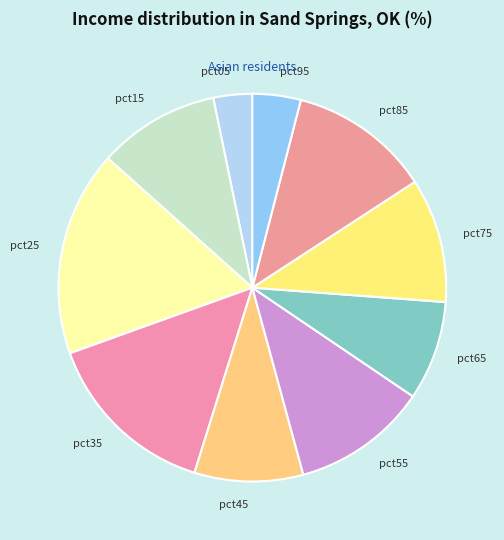

Which slice is the smallest?

pct05